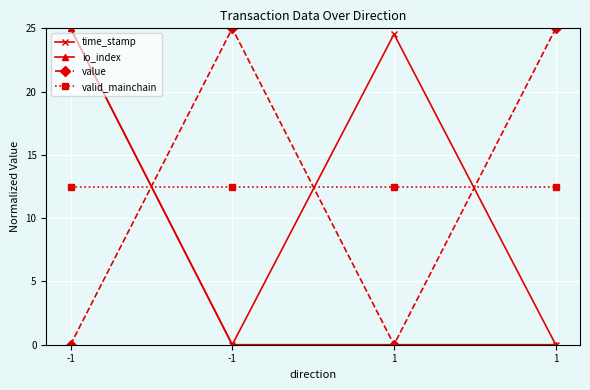

Which label corresponds to the smallest value in the chart?

1